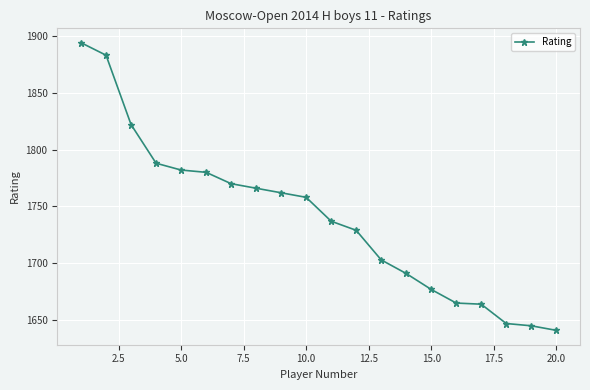

What is the smallest value displayed?

1641